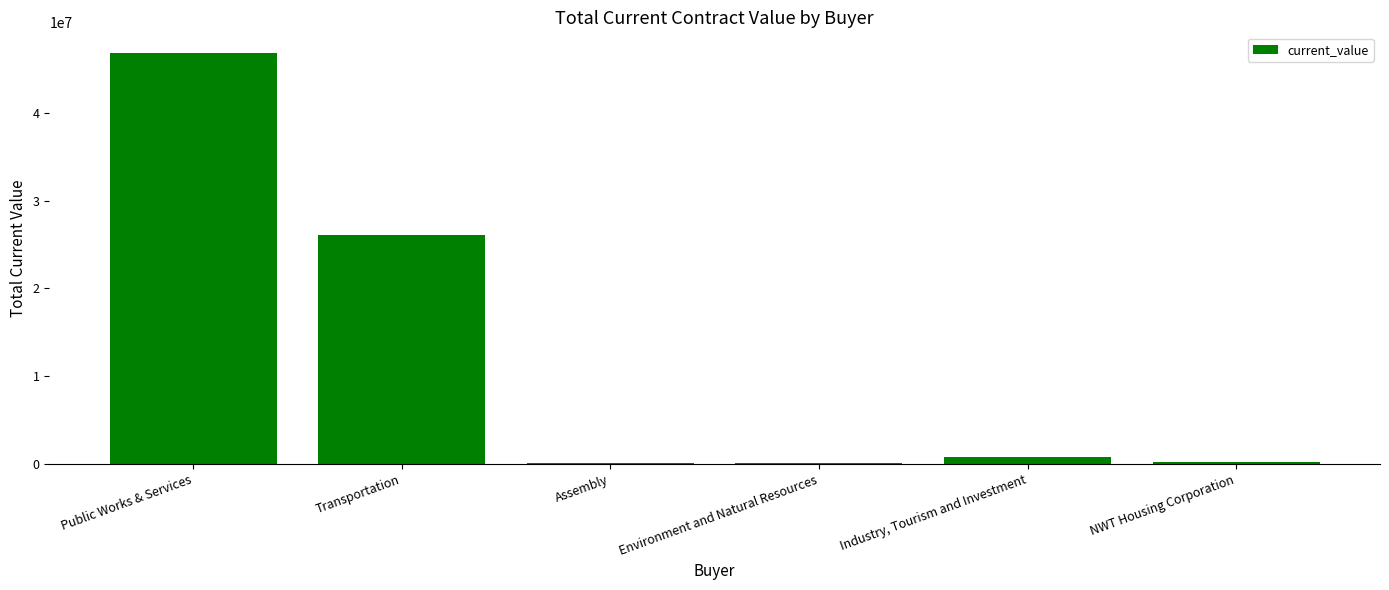

What is the difference between the values at Environment and Natural Resources and Public Works & Services?

46741528.8